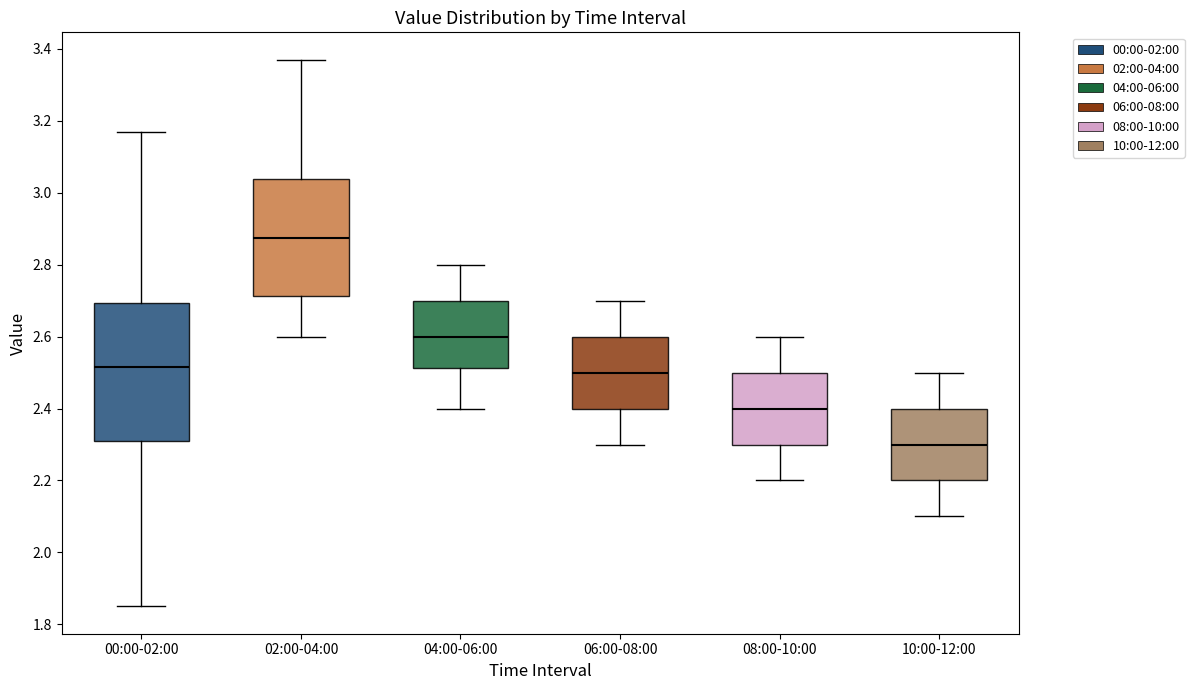

Reading left to right, read every box against the y-axis: the position of its median line, the range the box covers, and the ends of its whiskers. The values are not printed on the chart, so give them approximately, as read against the axis.

00:00-02:00: median 2.52, box 2.32 to 2.70, whiskers 1.86 to 3.18
02:00-04:00: median 2.88, box 2.72 to 3.04, whiskers 2.60 to 3.38
04:00-06:00: median 2.60, box 2.52 to 2.70, whiskers 2.40 to 2.80
06:00-08:00: median 2.50, box 2.40 to 2.60, whiskers 2.30 to 2.70
08:00-10:00: median 2.40, box 2.30 to 2.50, whiskers 2.20 to 2.60
10:00-12:00: median 2.30, box 2.20 to 2.40, whiskers 2.10 to 2.50